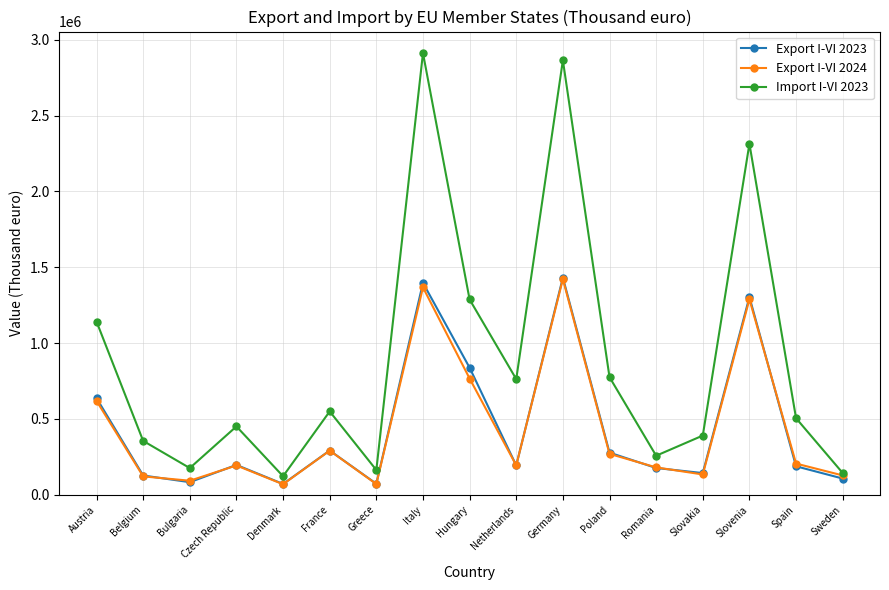

Where is the first local minimum for Import I-VI 2023?

Bulgaria